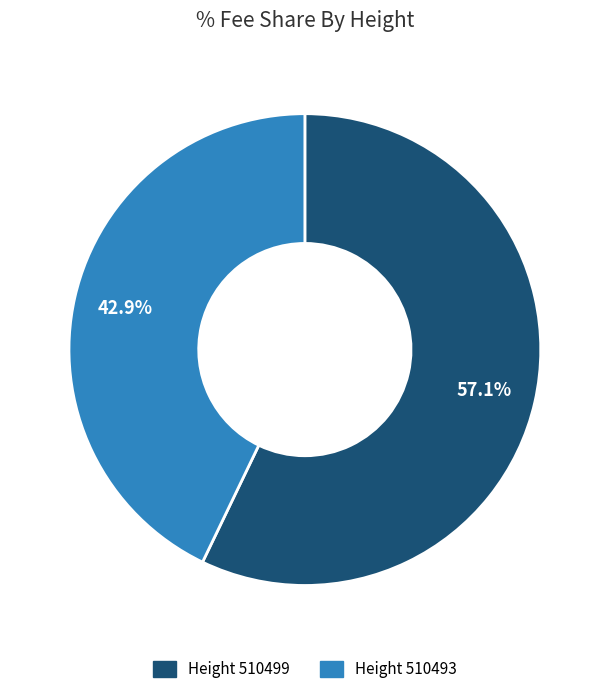

Which slice is the smallest?

Height 510493